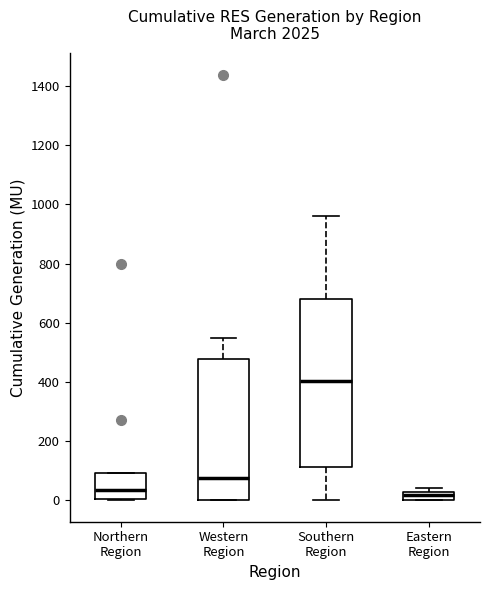

Where is the lower edge of the box for Southern Region on the y-axis? The values are not printed on the chart, so give them approximately, as read against the axis.

120